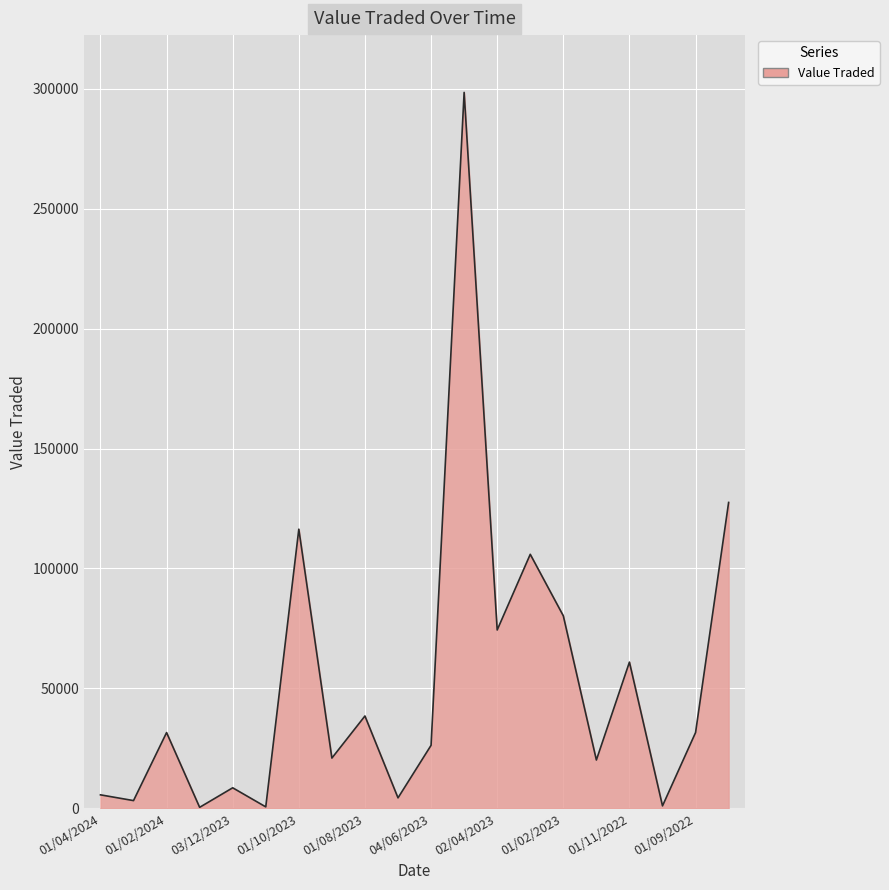

What is the greatest value displayed?

298411